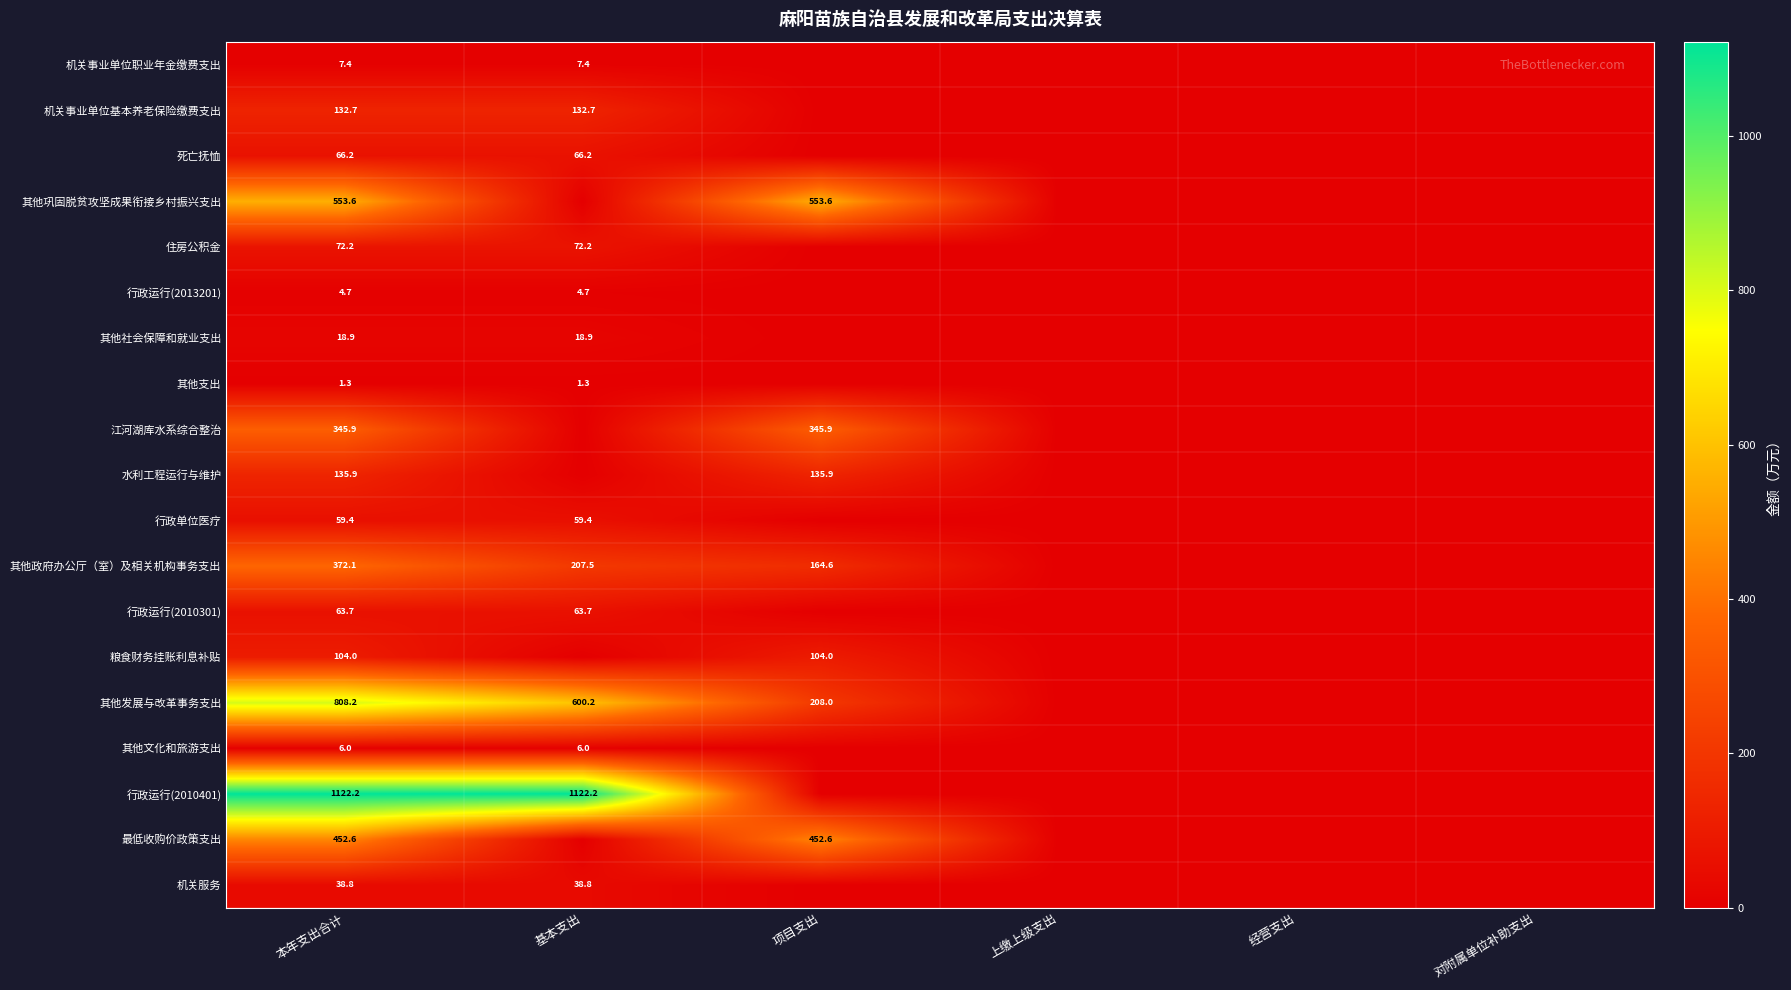

At which category is the sum across all series the highest?

本年支出合计